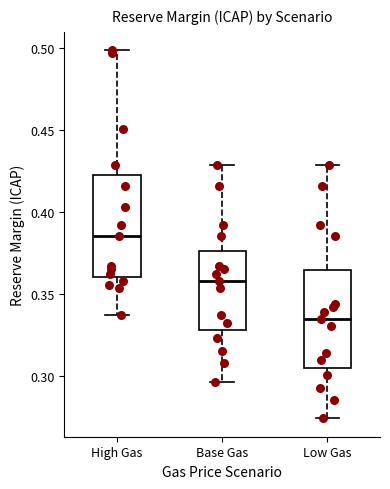

Where does the upper whisker of the box for Low Gas end on the y-axis? The values are not printed on the chart, so give them approximately, as read against the axis.

0.430